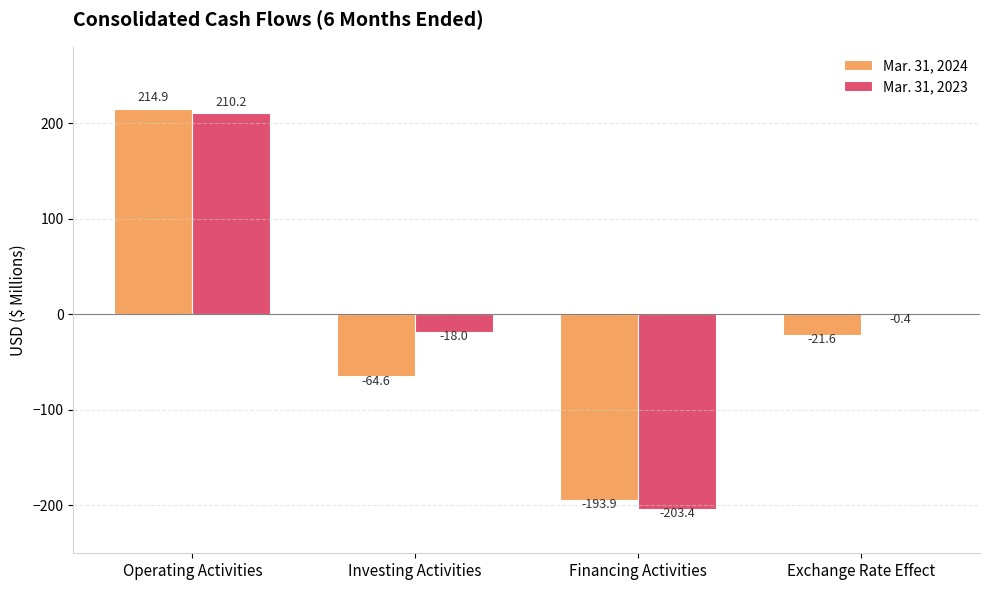

Are the bars grouped side by side (vs. stacked)?

Yes